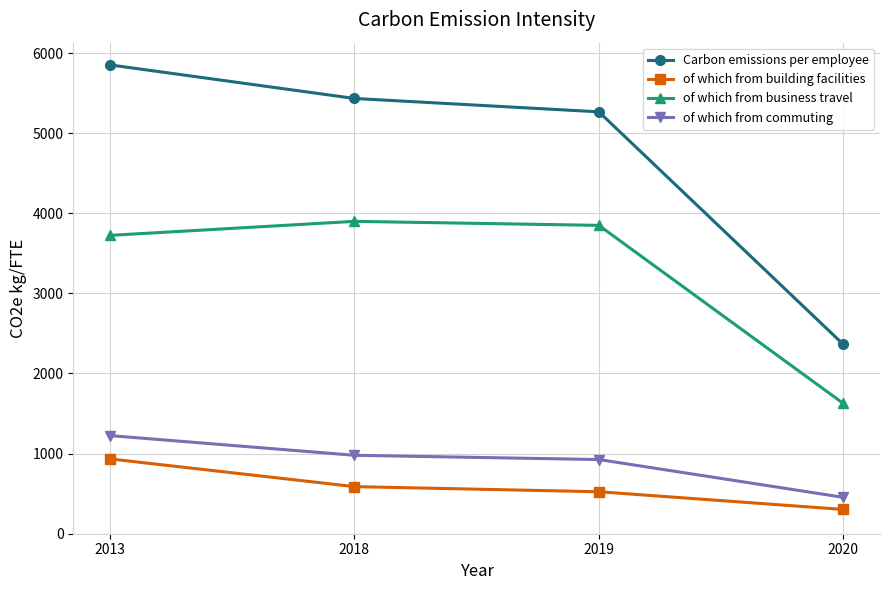

What is the sum of the of which from business travel values at 2020 and 2019?

5475